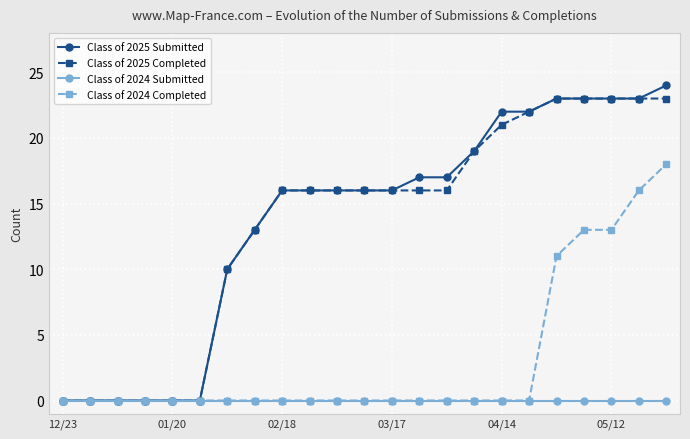

What is the difference between the maximum and minimum values in the Class of 2025 Submitted series?

24